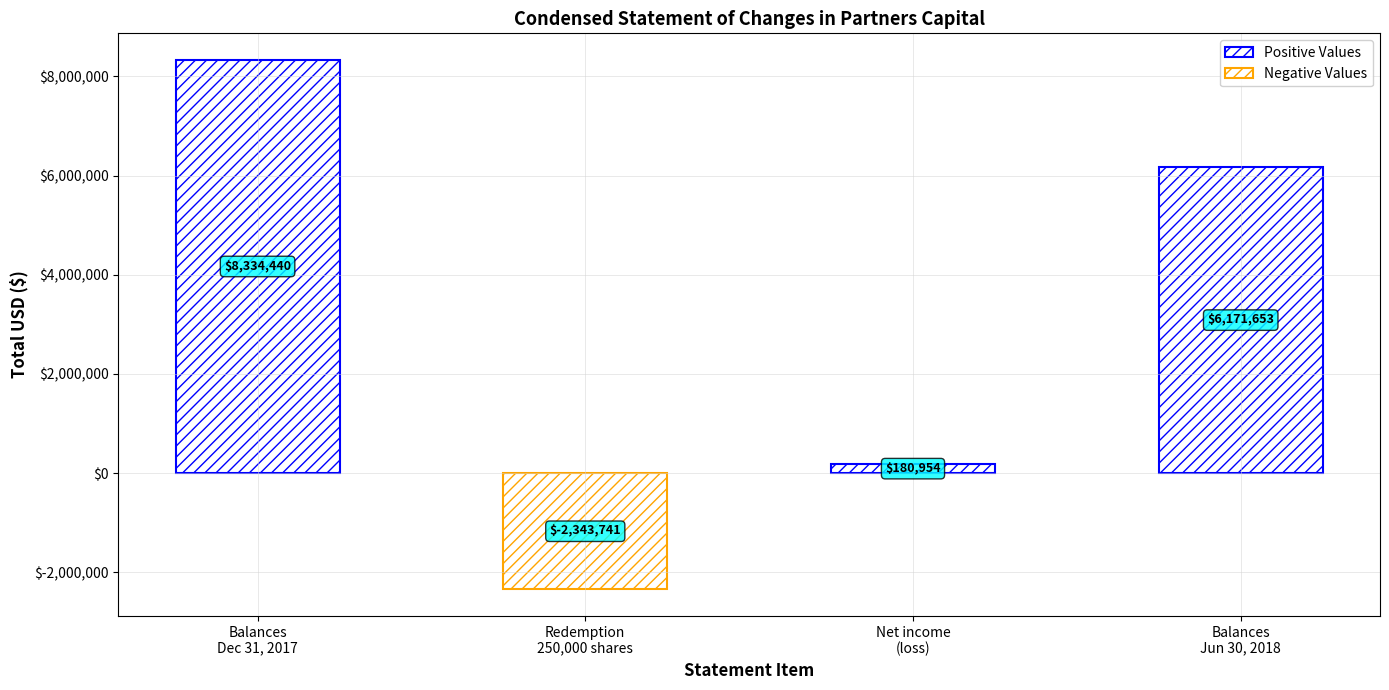

What is the value of the 4th bar from the left?

6171653